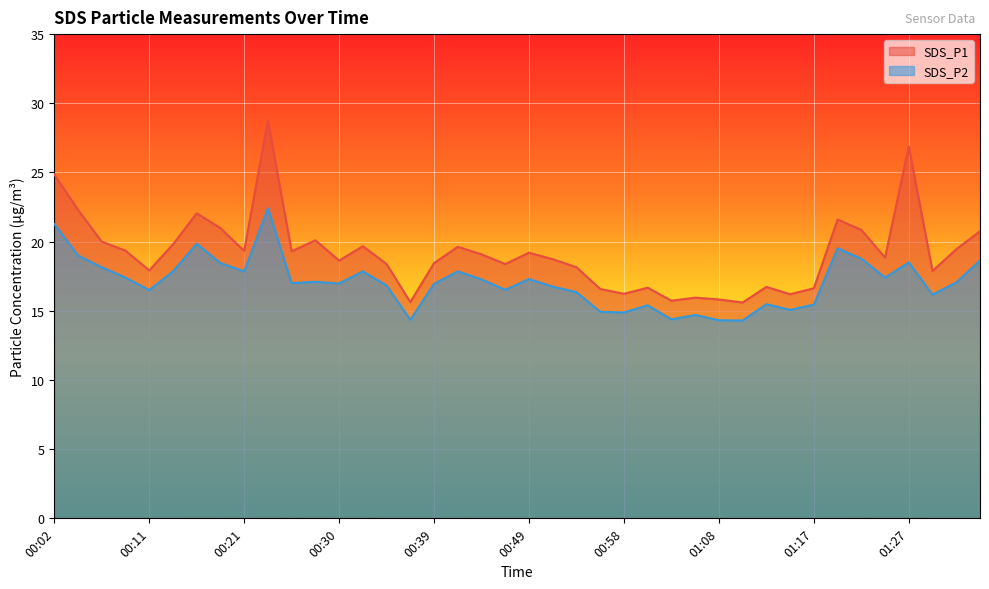

Is it true that SDS_P2 equals 17.9 at 00:13?

True